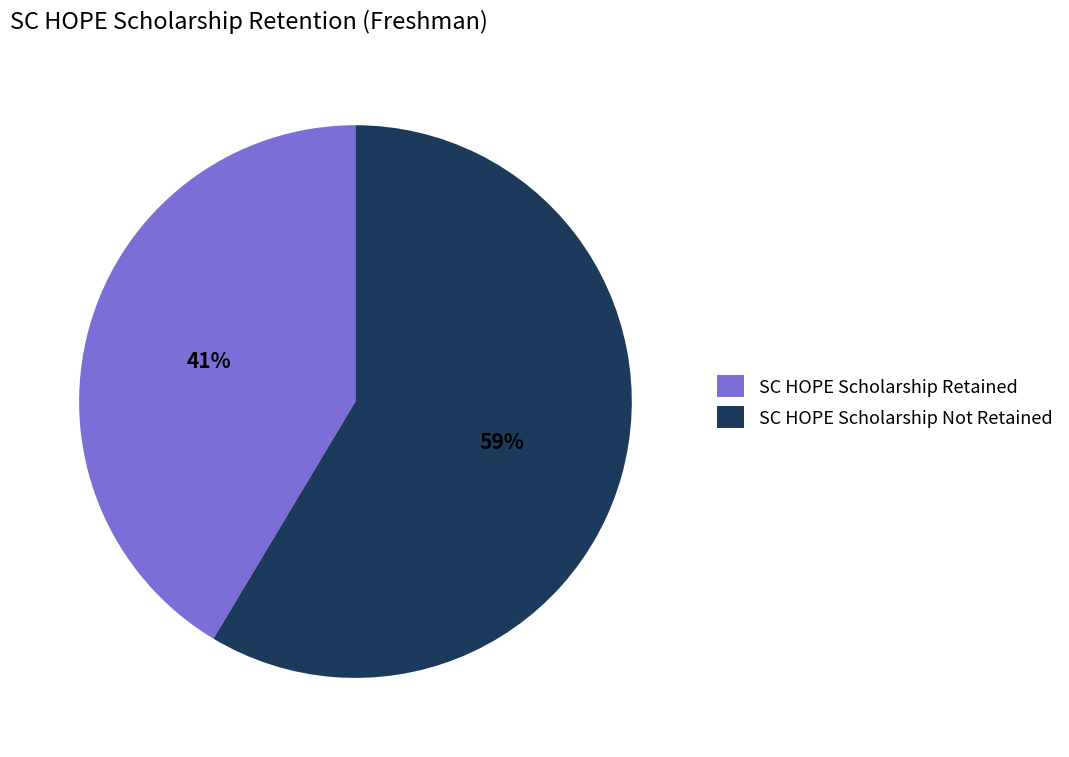

What percentage is the SC HOPE Scholarship Not Retained slice, to the nearest percent?

59%